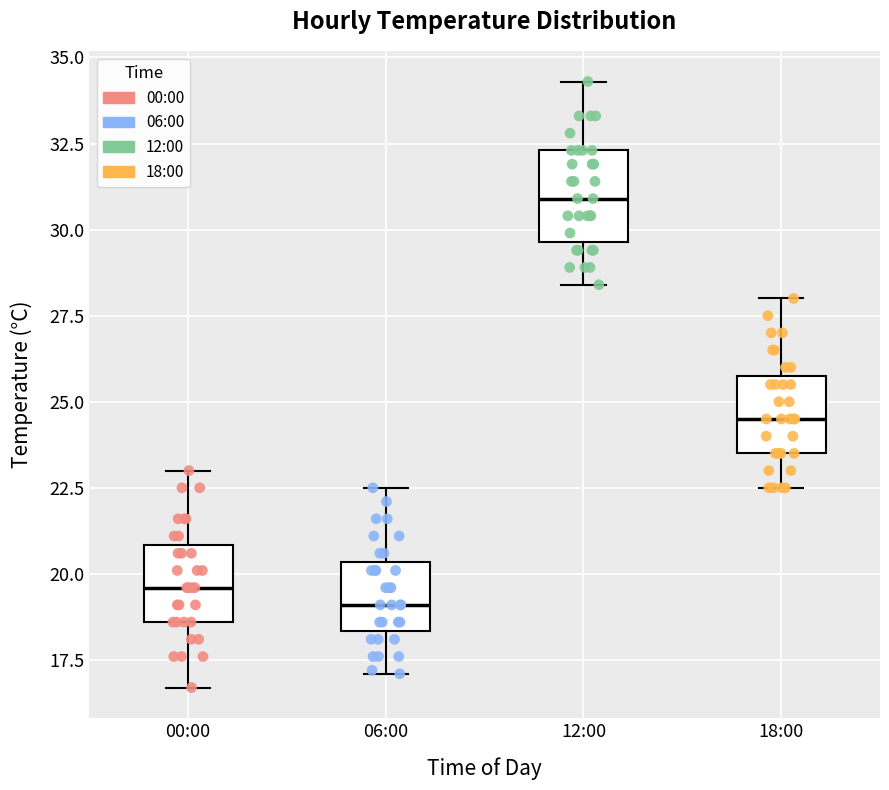

Where is the lower edge of the box for 12:00 on the y-axis? The values are not printed on the chart, so give them approximately, as read against the axis.

29.5